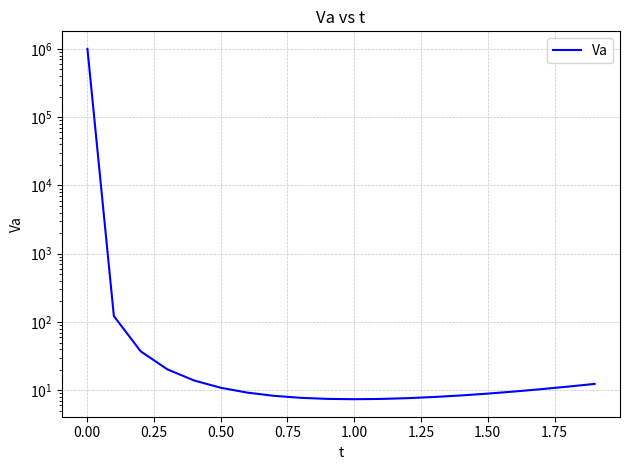

Reading left to right, what are all the values shown in this chart?

1002002.0	122.1	37.3	20.2	13.9	10.9	9.2	8.3	7.7	7.5	7.4	7.5	7.7	8.0	8.4	8.9	9.6	10.4	11.3	12.4